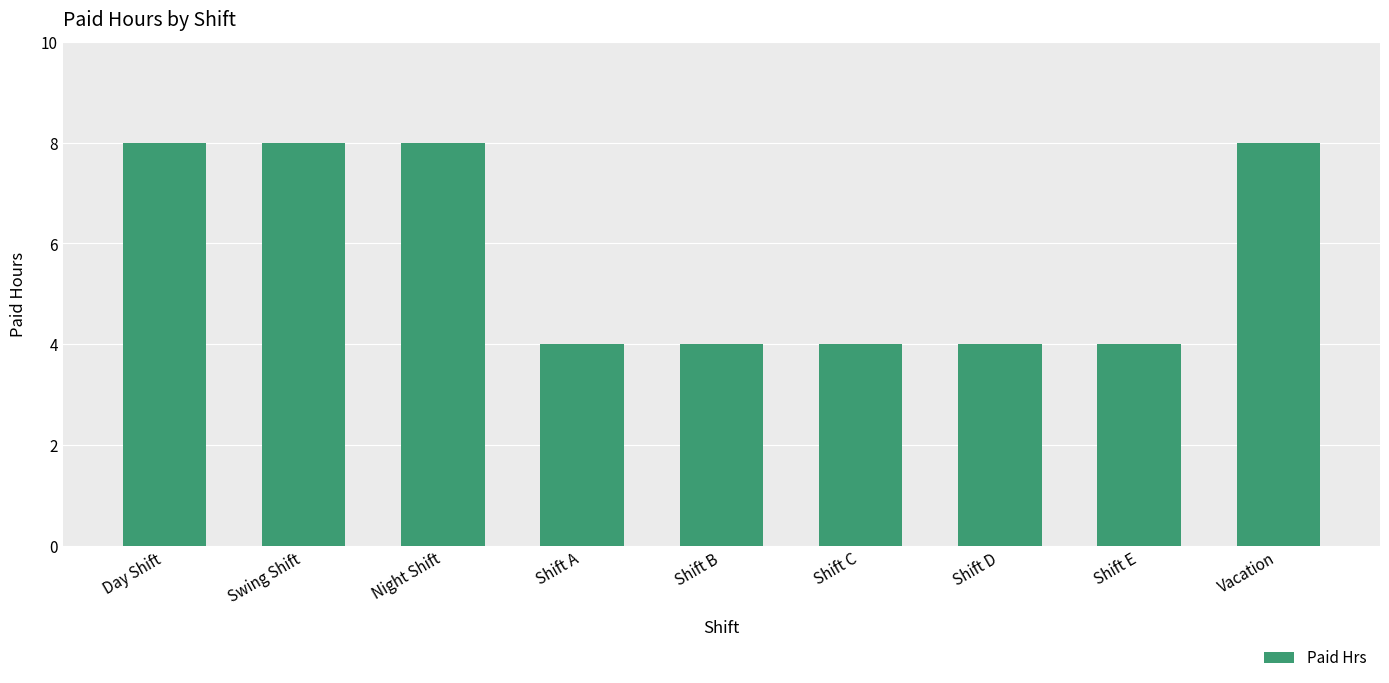

Reading left to right, what are all the values shown in this chart?

8	8	8	4	4	4	4	4	8